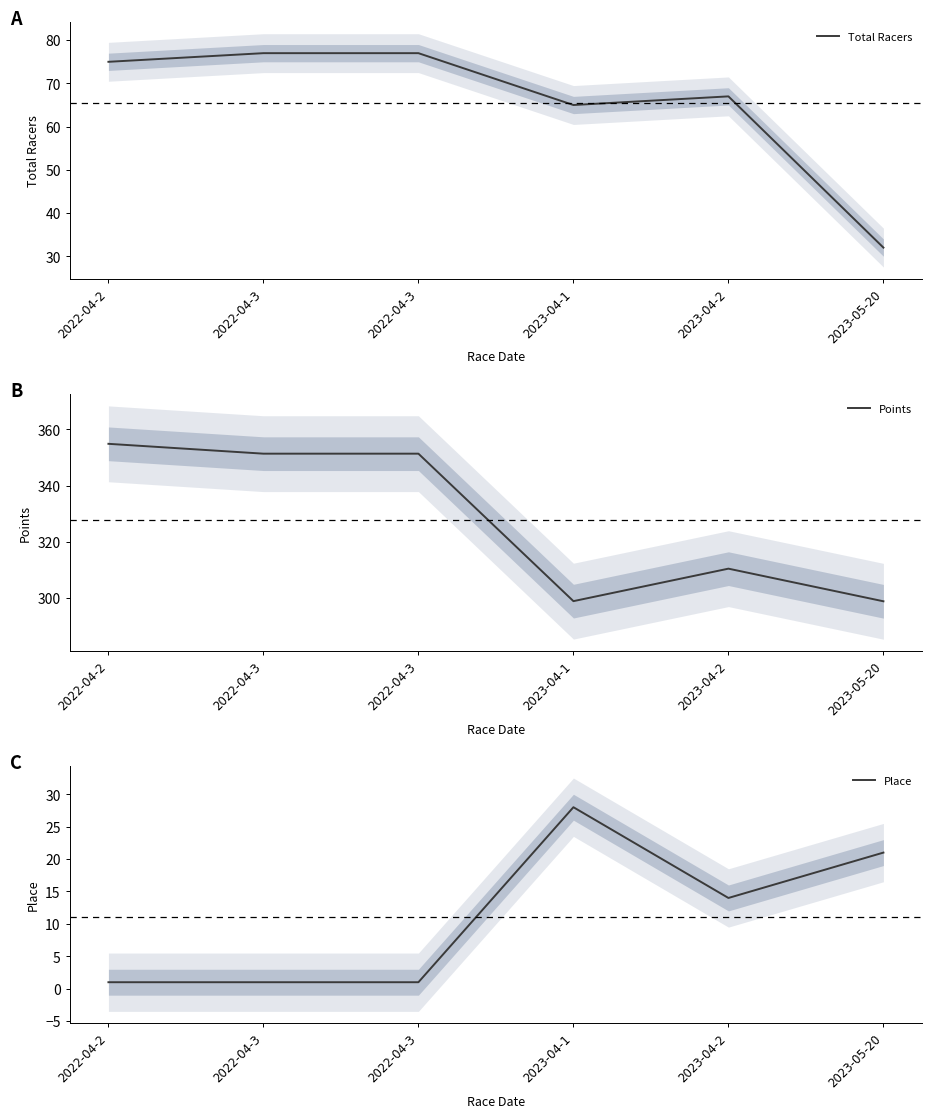

True or false: Total Racers has more than 0 points higher than both neighbors.

True